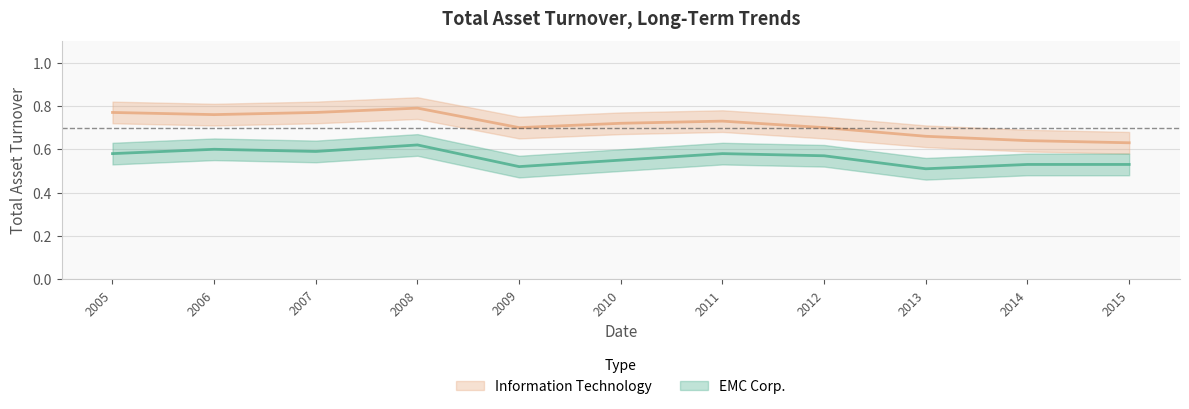

Rank the series by their maximum value, from highest to lowest.

Information Technology, EMC Corp.